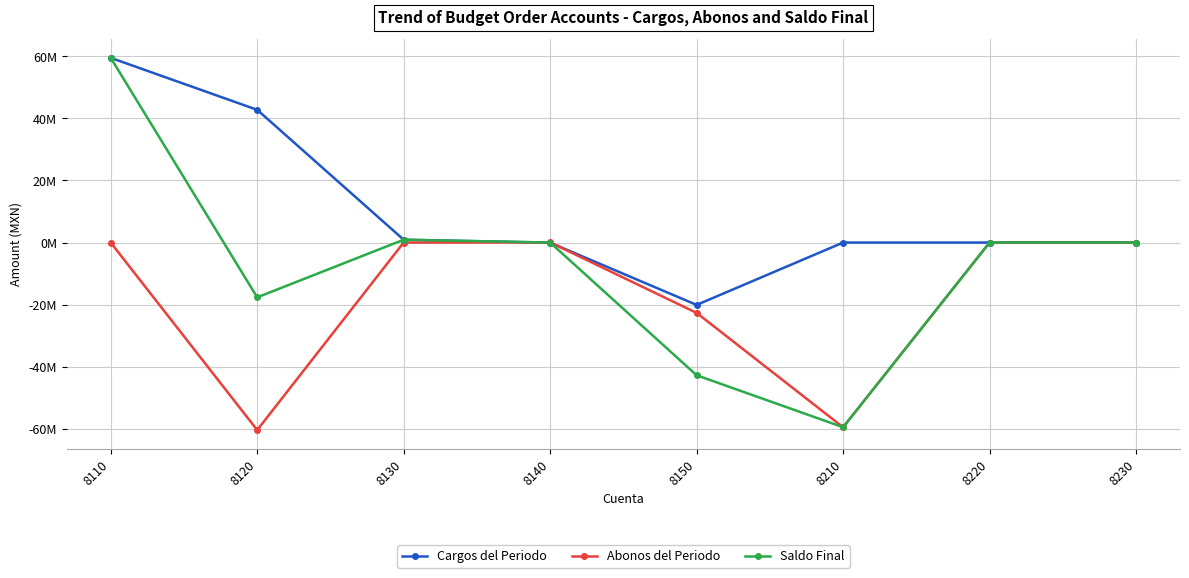

Is this an area chart (filled region under the line)?

No